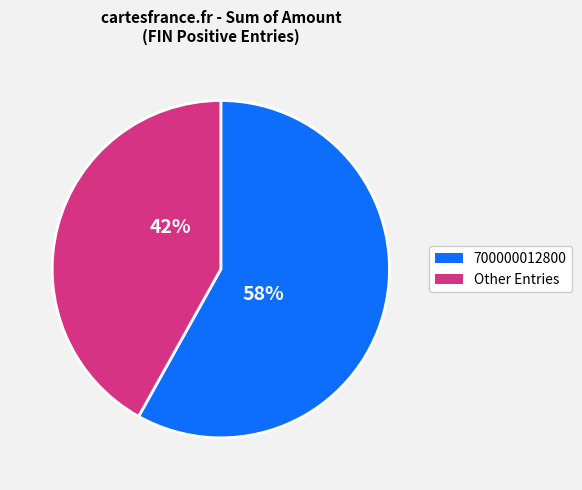

How many slices are in this pie chart?

2